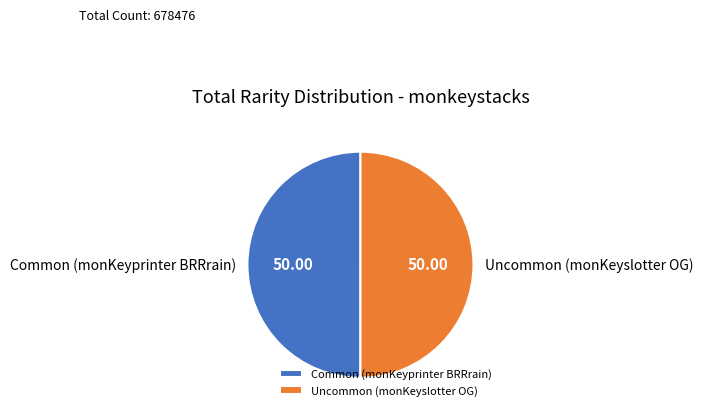

True or false: Uncommon (monKeyslotter OG) accounts for 36% of the total.

False